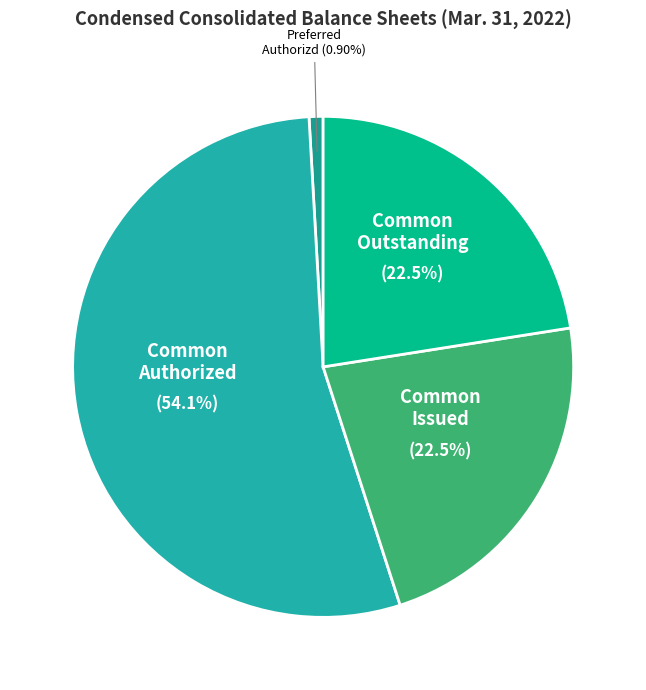

Is there a majority slice in this chart?

Yes